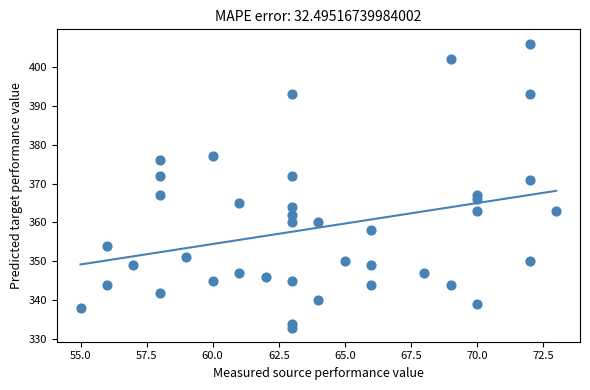

What is the range of Y values (max minus min)?

73